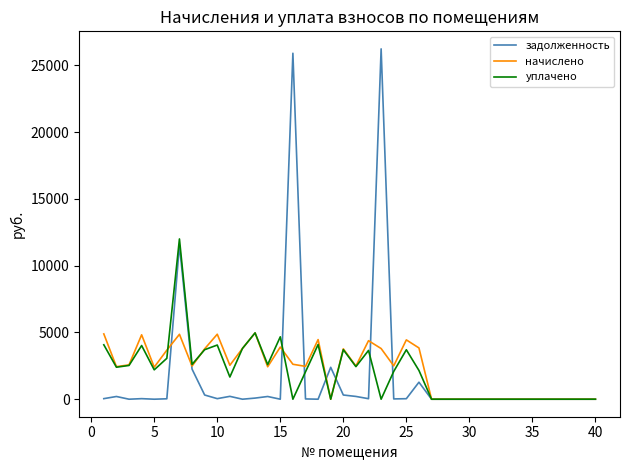

What is the maximum value for начислено?

4963.1